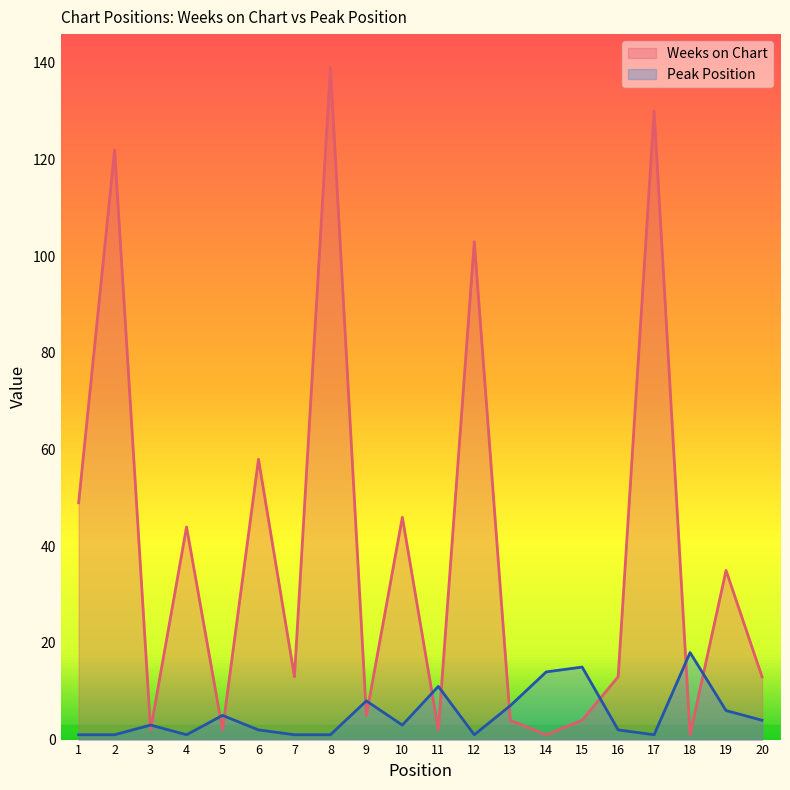

What is the difference between the Weeks on Chart values at 15 and 4?

40